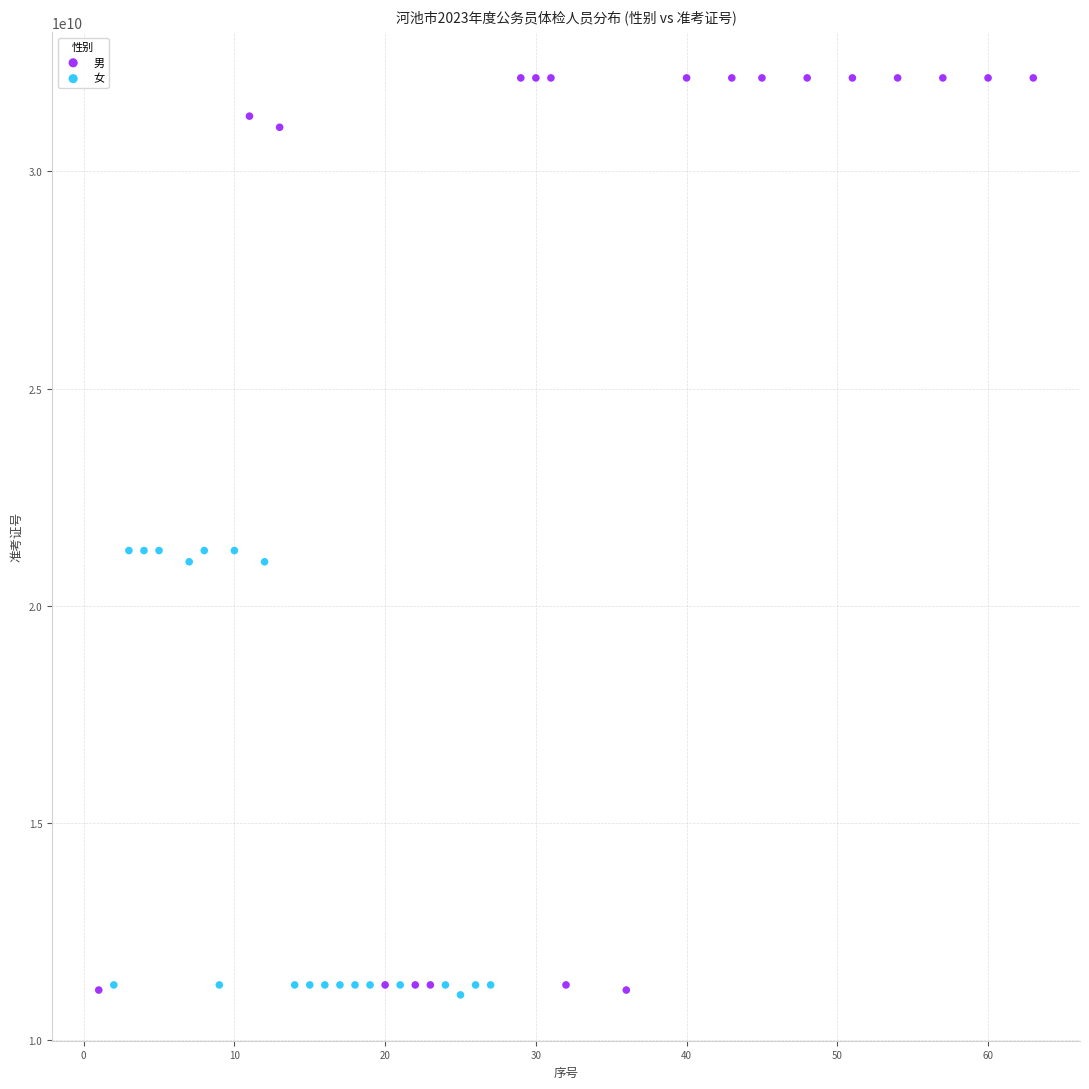

What are all the series names shown in the legend?

男, 女